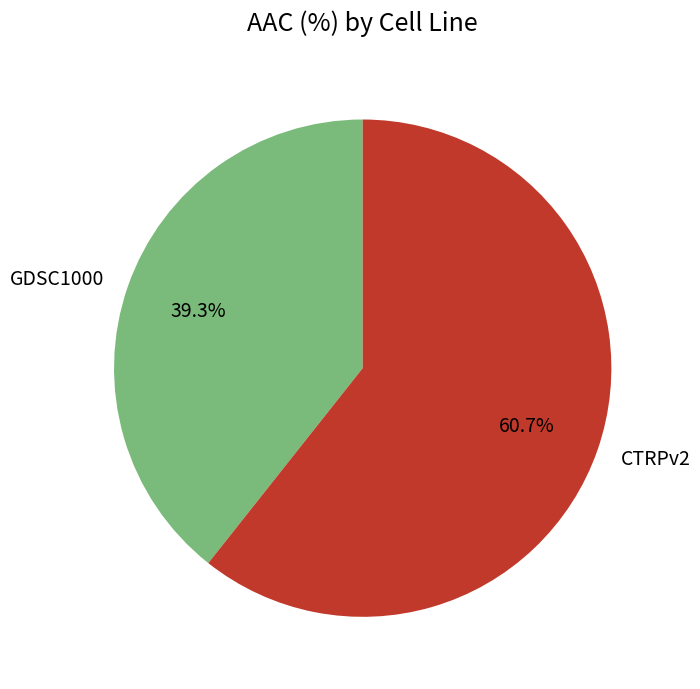

True or false: GDSC1000 accounts for 28% of the total.

False